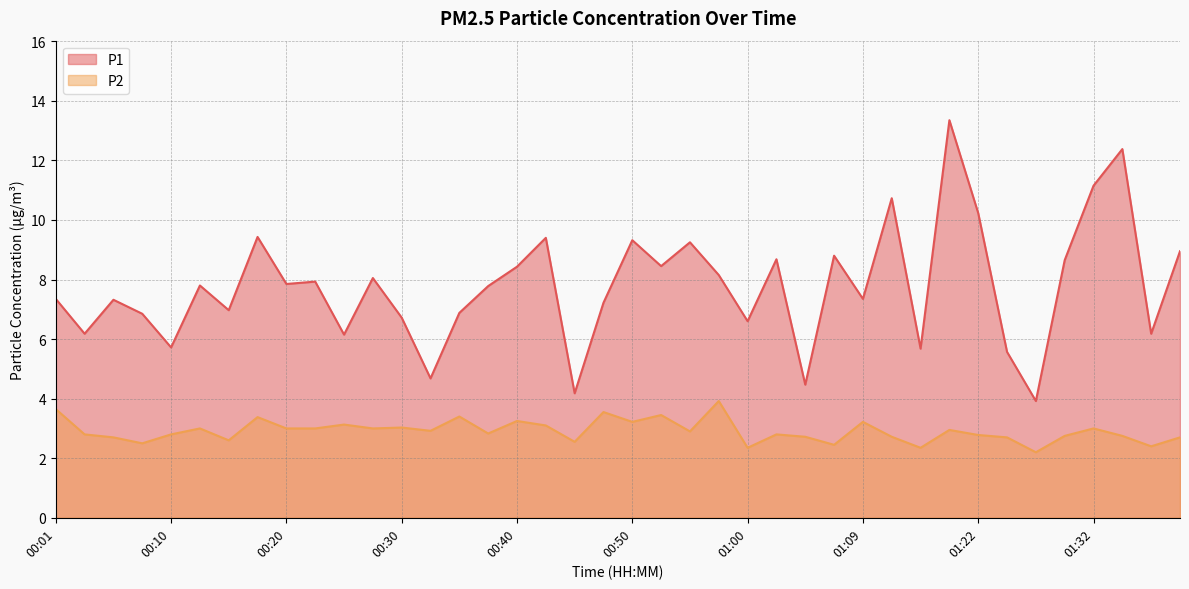

What is the average value of the P1 series?

7.8